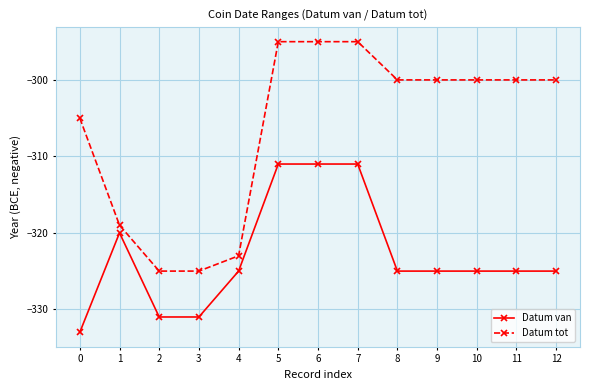

What is the spread (max minus min) of values at 4?

2